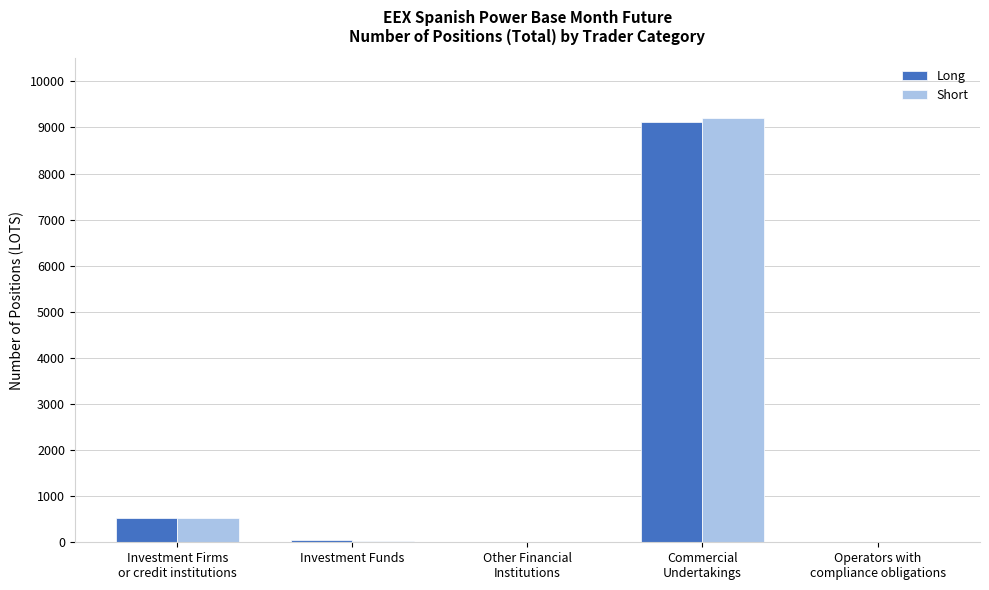

What is the maximum value shown in the chart?

9208.0